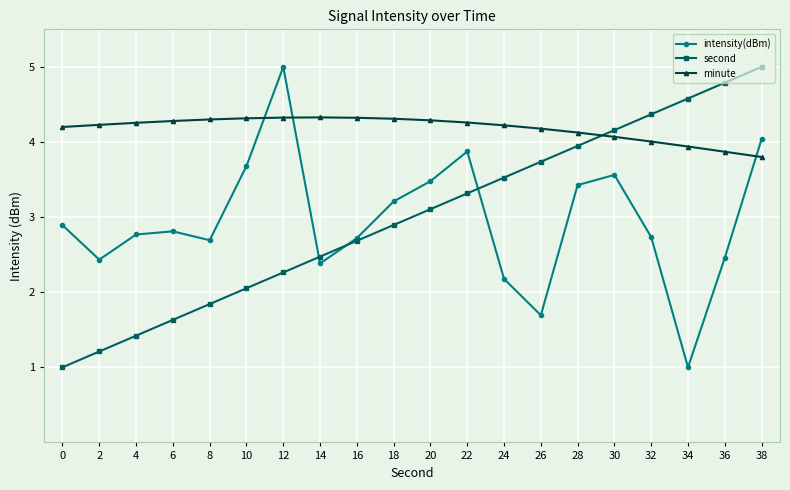

The value of minute at 24 is 4.2. True or false?

True